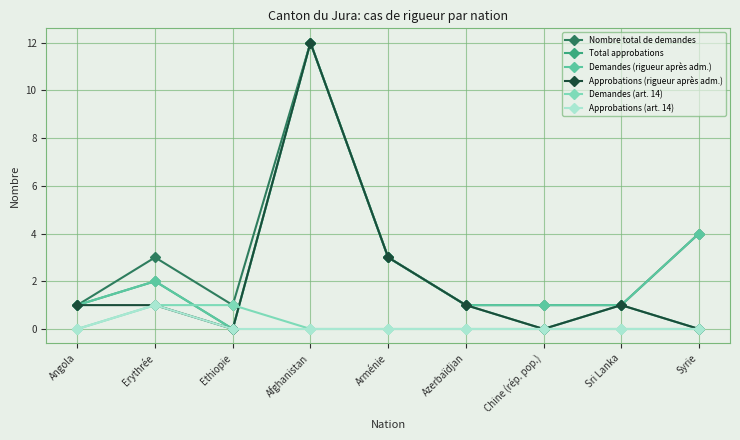

At which label is Total approbations closest to 6?

Arménie